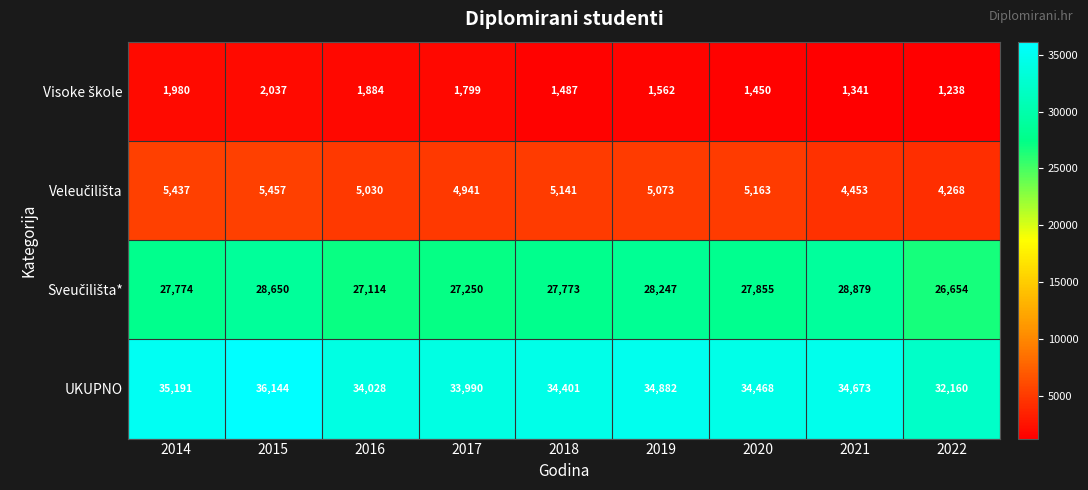

True or false: UKUPNO has a value of 60739 at 2015.

False